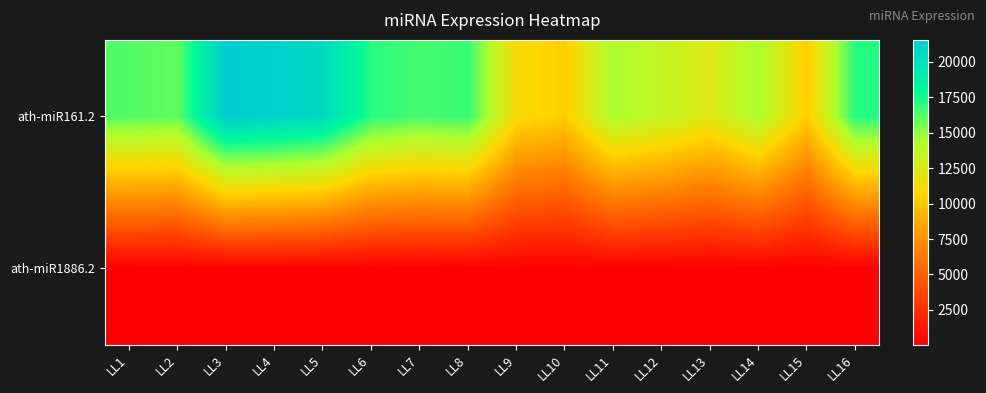

At which category does the chart reach its minimum across all series?

LL14